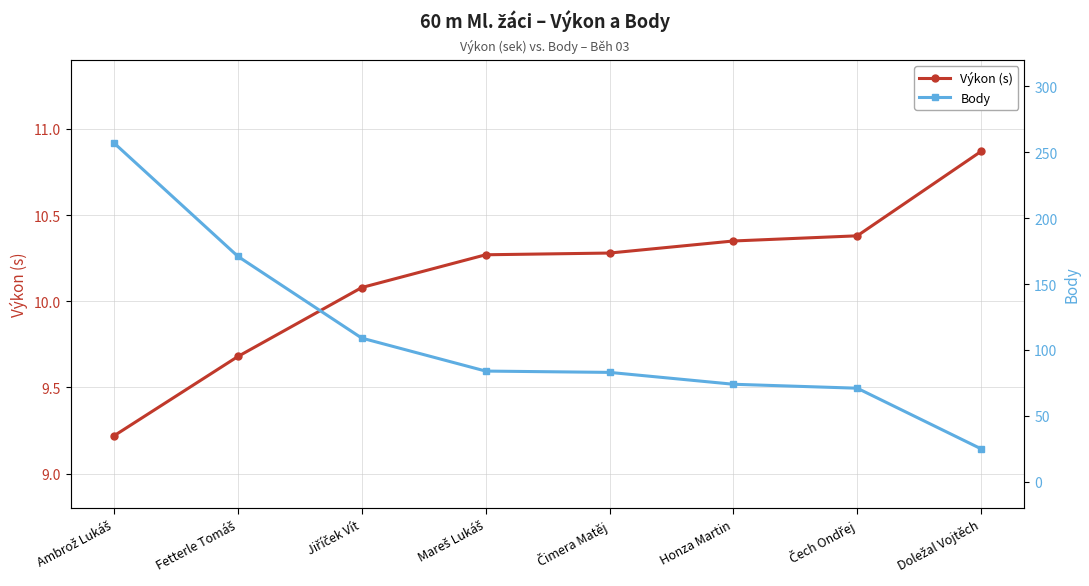

How many data points does each series have?

8